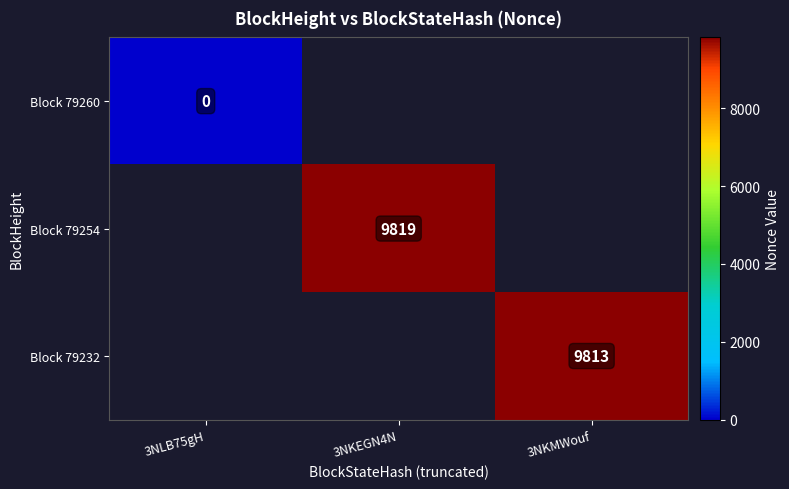

Is it true that Block 79254 equals 13960 at 3NKEGN4N?

False